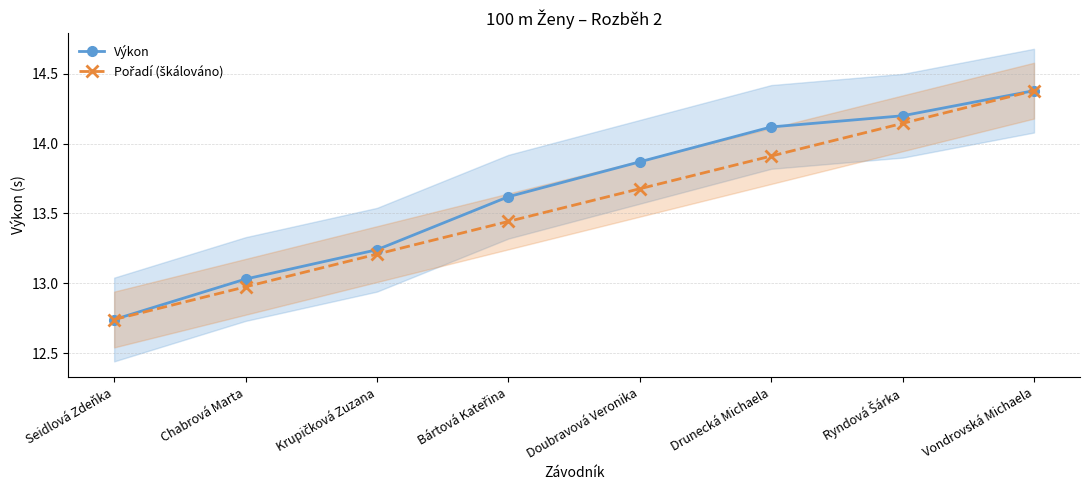

Which label corresponds to the smallest value in the chart?

Seidlová Zdeňka